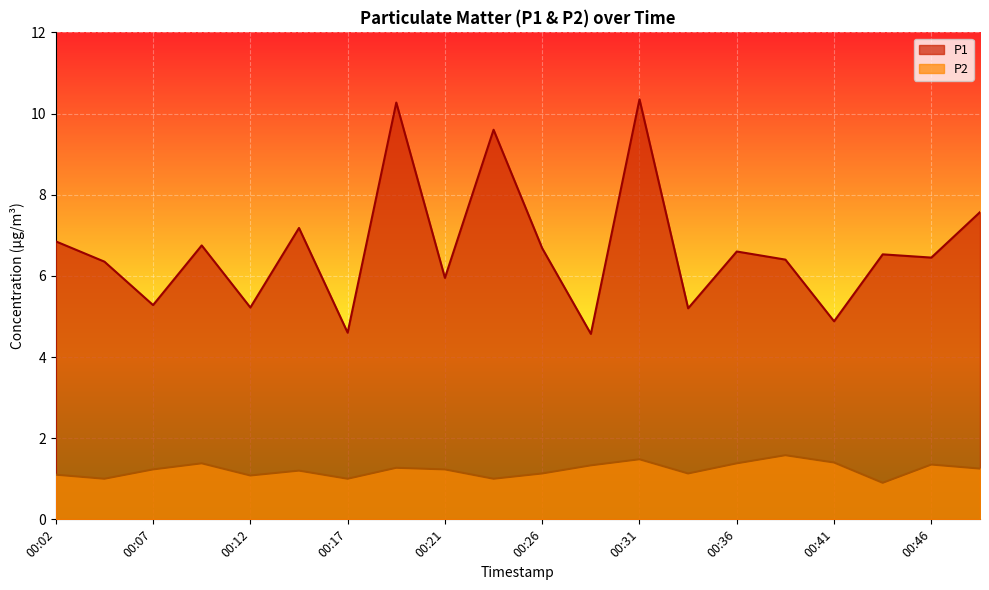

What is the value of the P1 point at the 14th from the left?

5.2